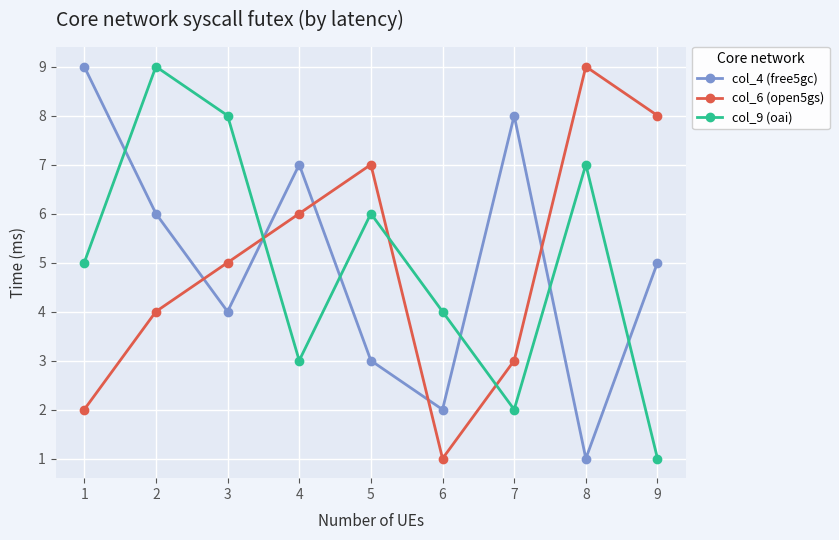

Reading left to right, what are all the values shown in this chart?

col_4 (free5gc): 9	6	4	7	3	2	8	1	5
col_6 (open5gs): 2	4	5	6	7	1	3	9	8
col_9 (oai): 5	9	8	3	6	4	2	7	1